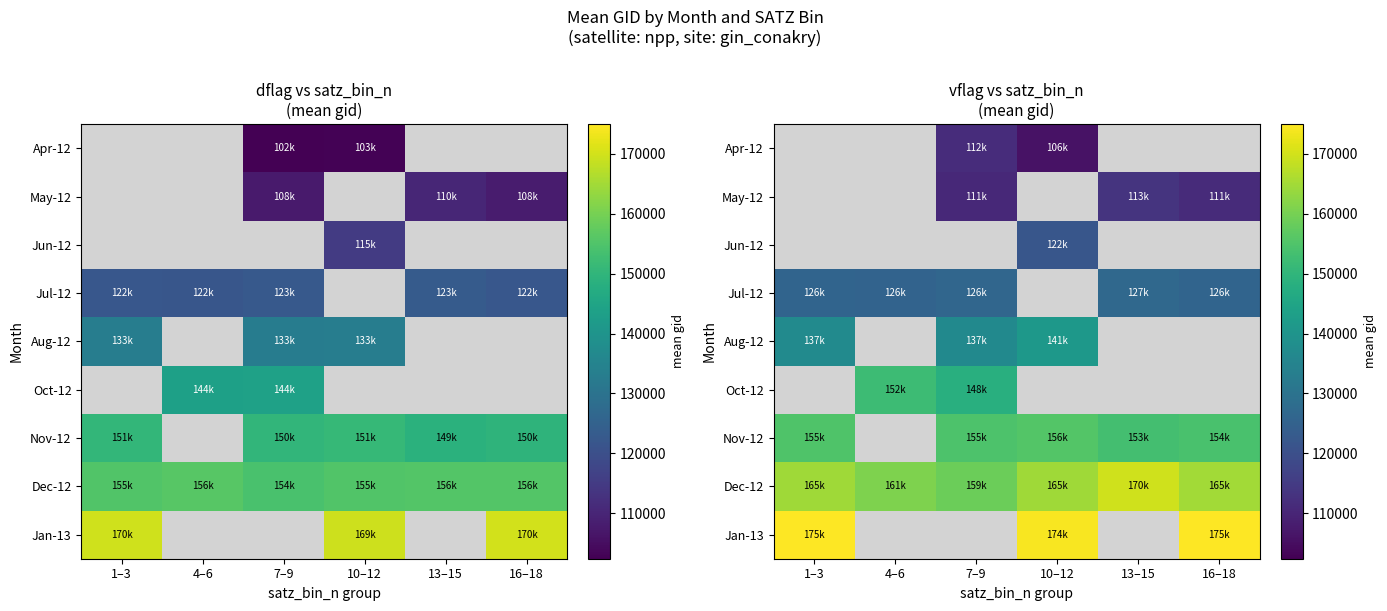

How many series are shown in this chart?

9